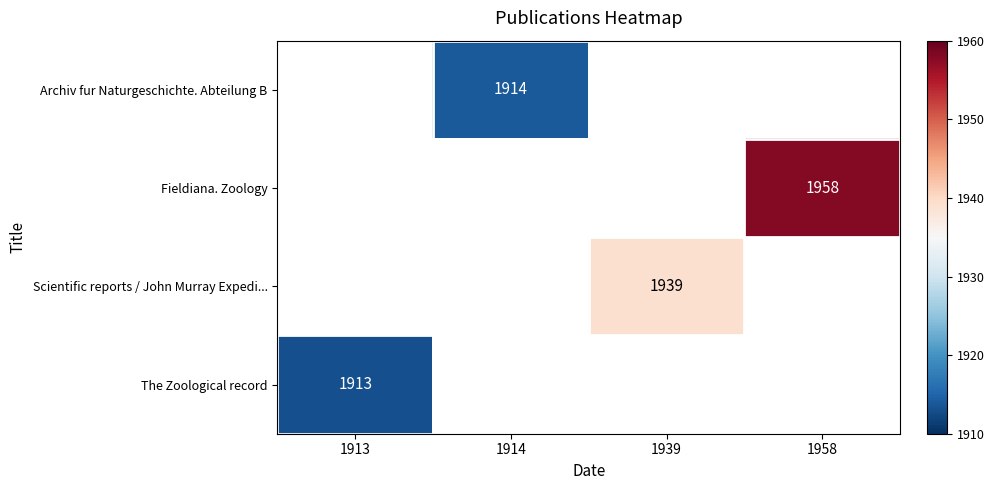

The value of Fieldiana. Zoology at 1958 is 2604. True or false?

False